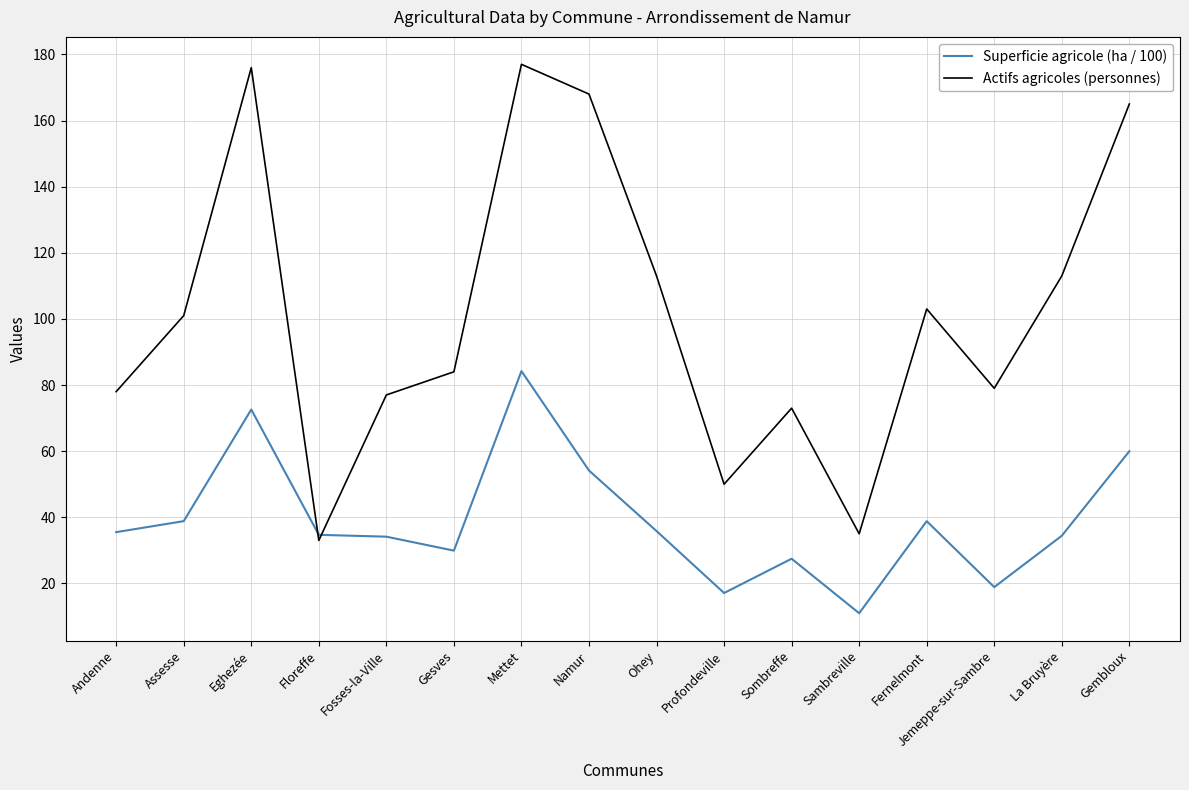

What position from the right is Fosses-la-Ville?

12